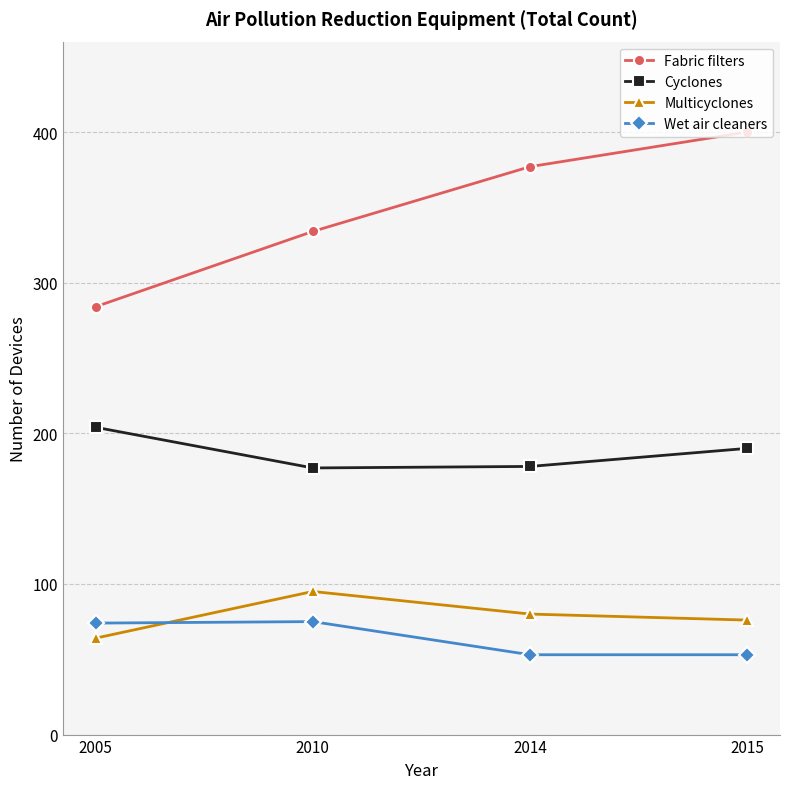

What value does the Wet air cleaners series have at 2015?

53